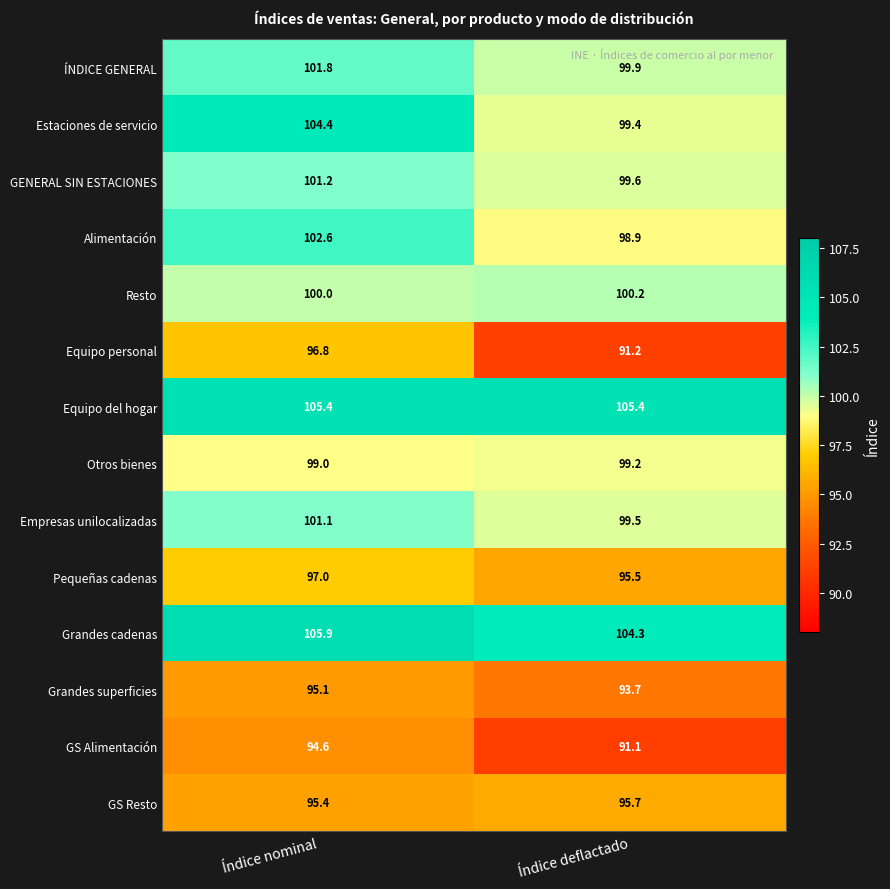

The value of Estaciones de servicio at Índice deflactado is 148.0. True or false?

False